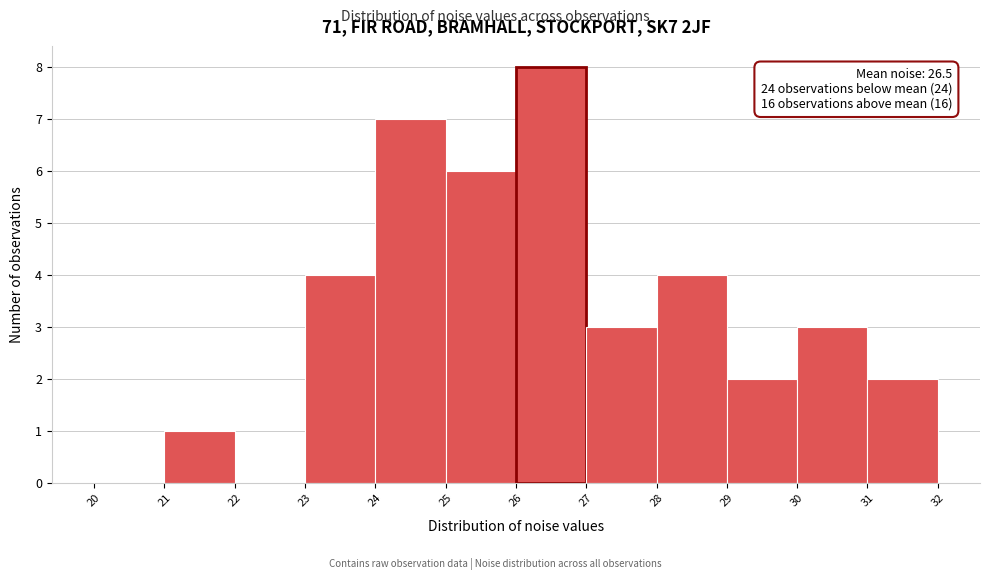

Over which range of the x-axis is the bar tallest?

26 to 27